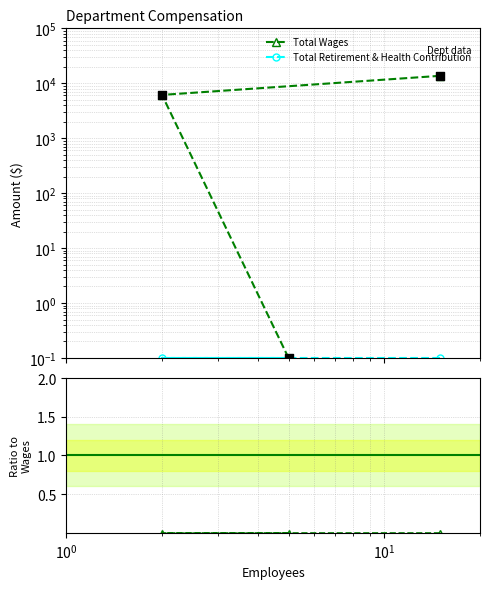

Which series has the largest total across all categories?

Total Wages